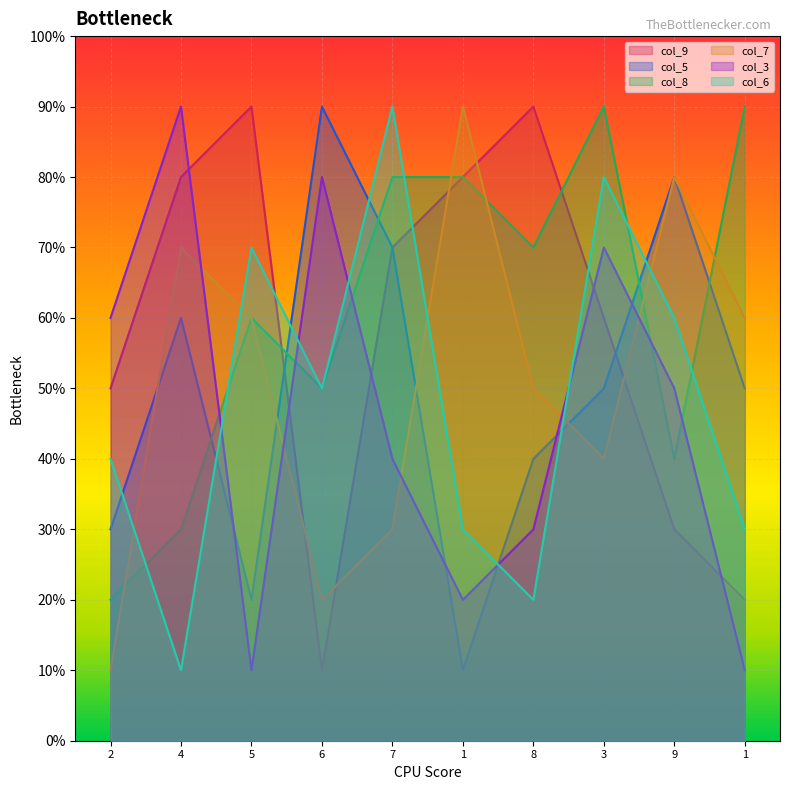

How many data points in col_8 are above 7?

4